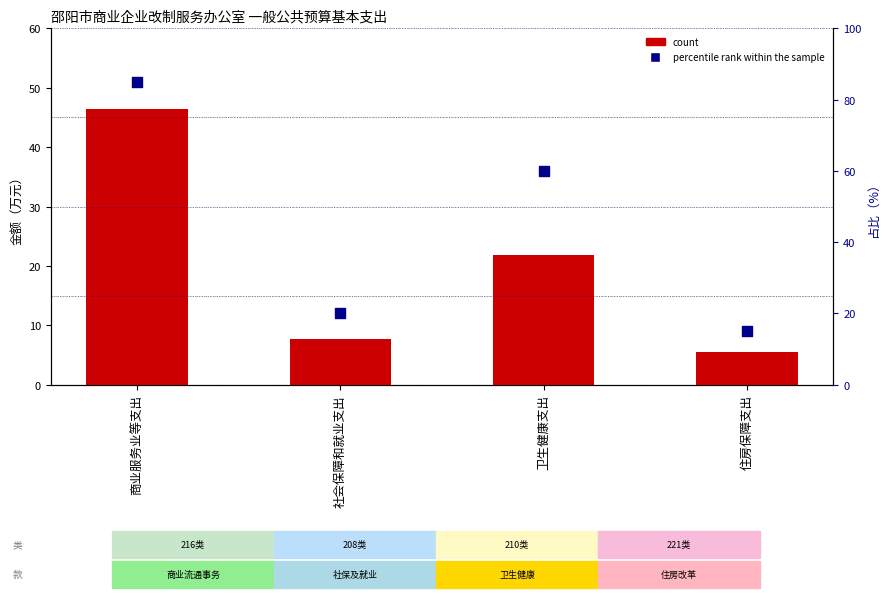

Which series has the widest spread of Y values?

percentile rank within the sample